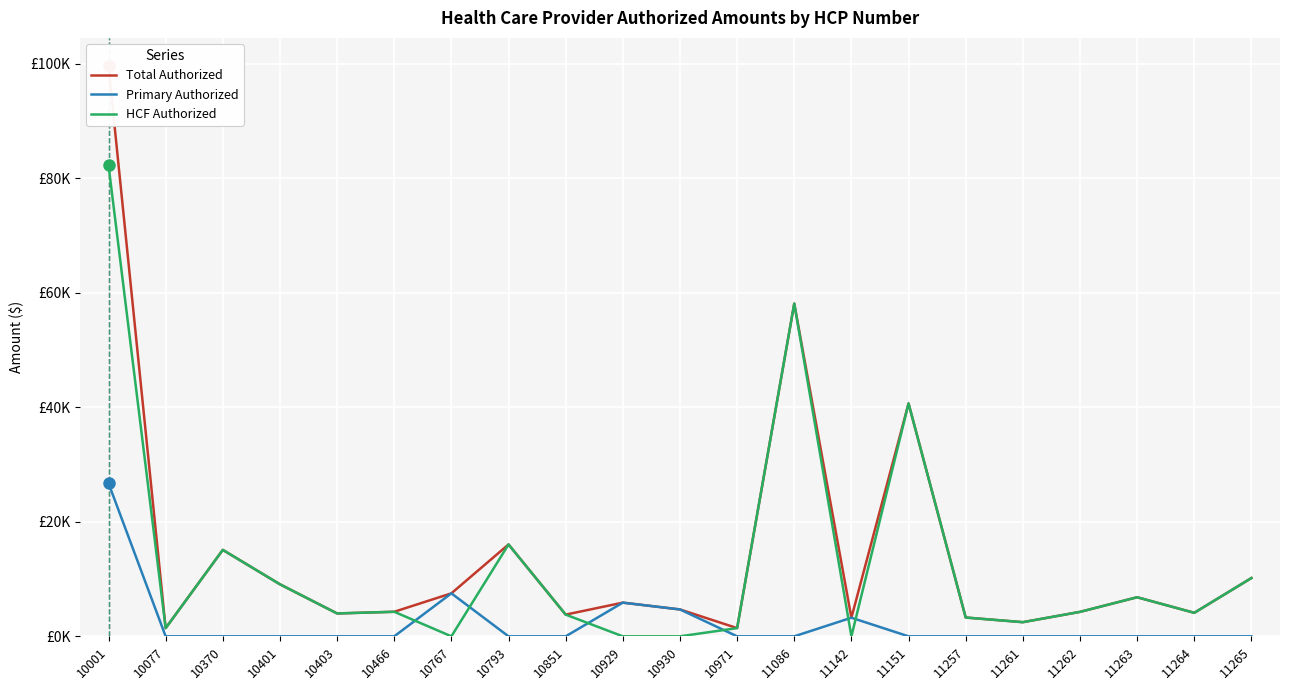

The value of HCF Authorized at 10929 is 39161.3. True or false?

False